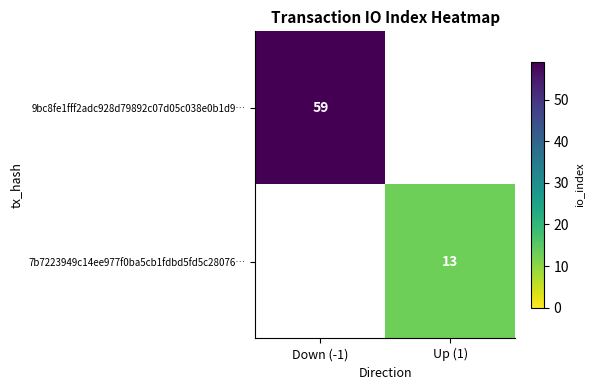

Is it true that 9bc8fe1fff2adc928d79892c07d05c038e0b1d9… equals 101 at Down (-1)?

False